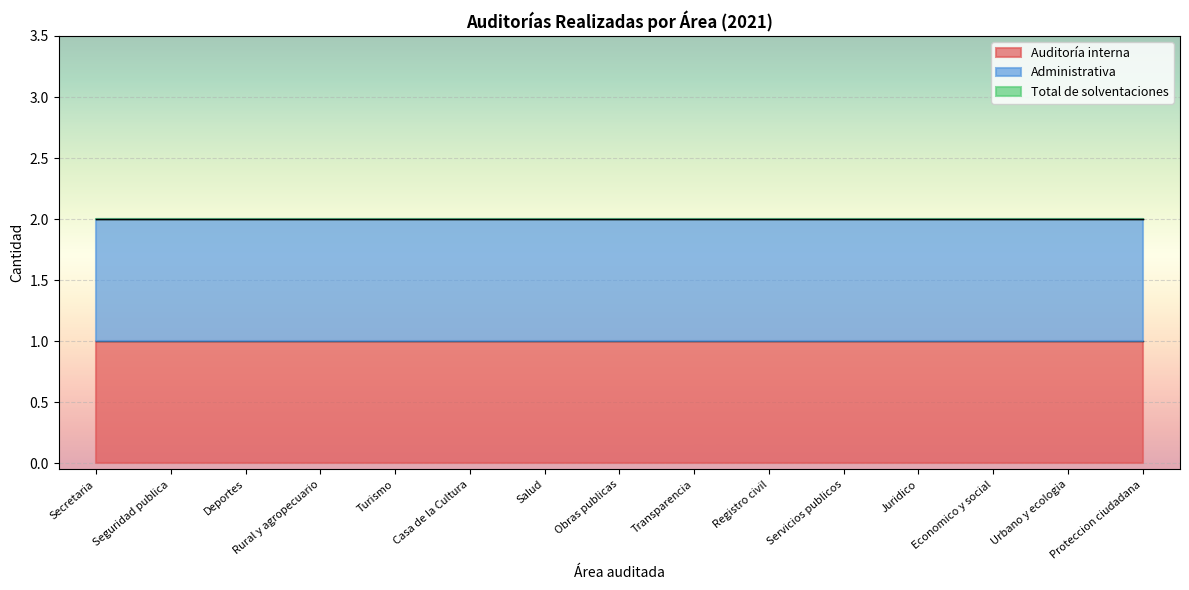

Which series changed the most between Casa de la Cultura and Urbano y ecologia?

Auditoría interna